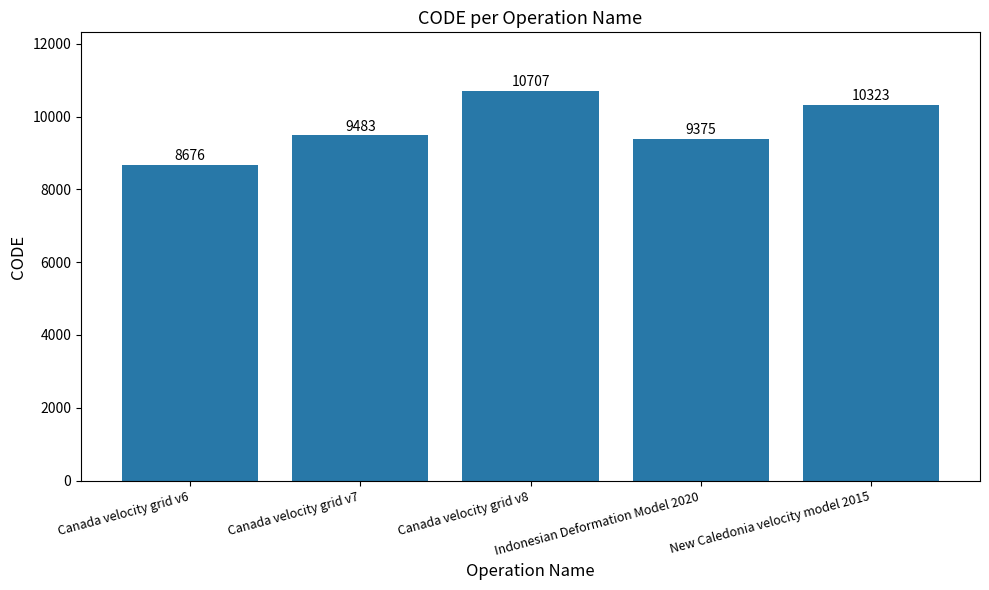

Is it true that the value at Canada velocity grid v7 is 12580?

False